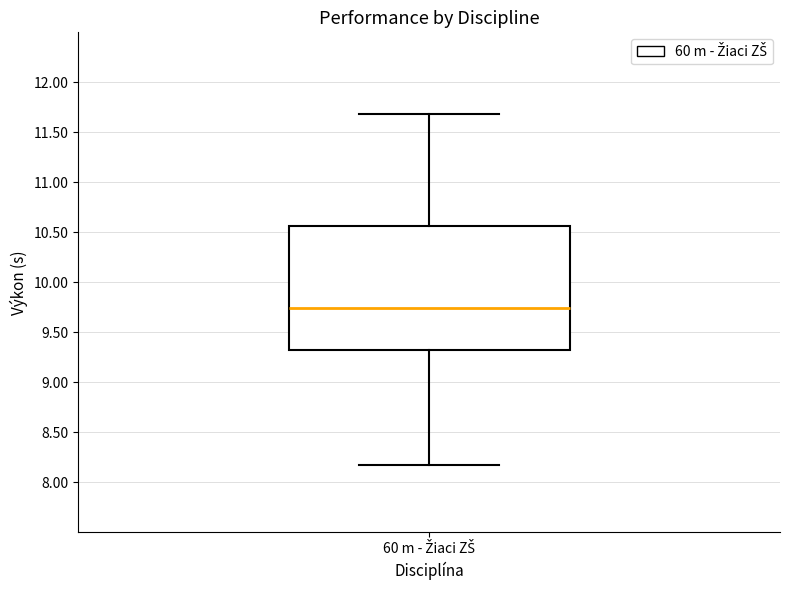

Read this box plot against the y-axis: the position of the median line, the range covered by the box, and the ends of both whiskers. The values are not printed on the chart, so give them approximately, as read against the axis.

median 9.75, box 9.30 to 10.55, whiskers 8.15 to 11.70